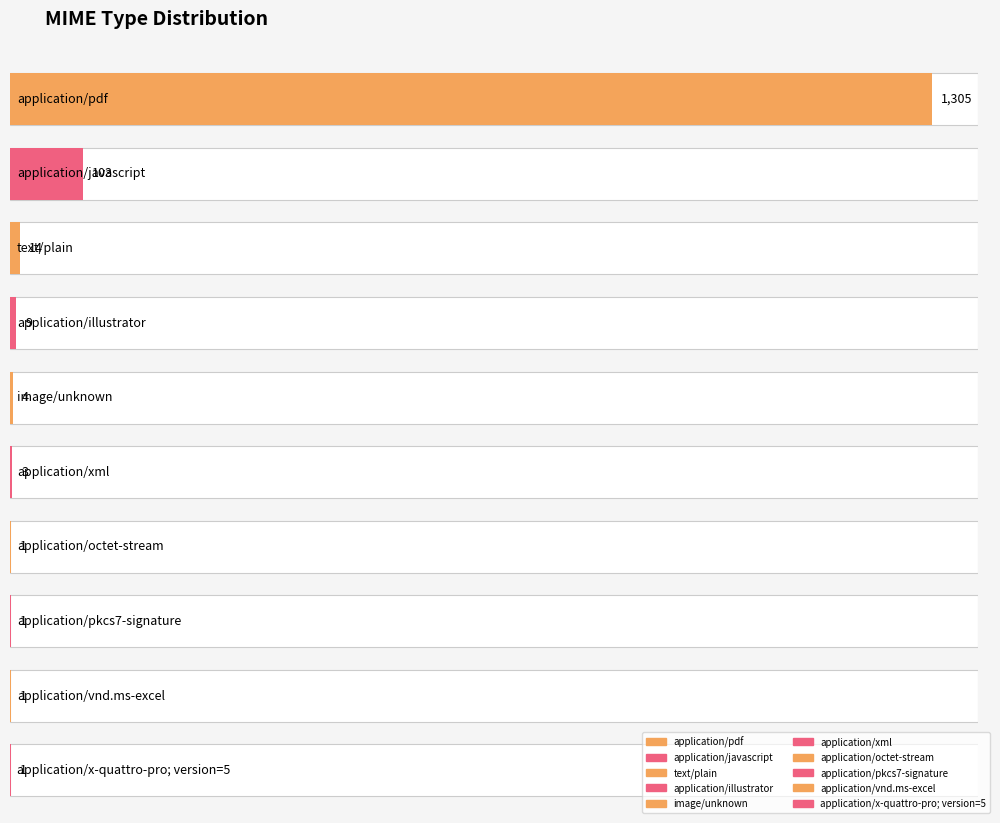

What is the difference between the second highest and minimum values?

102